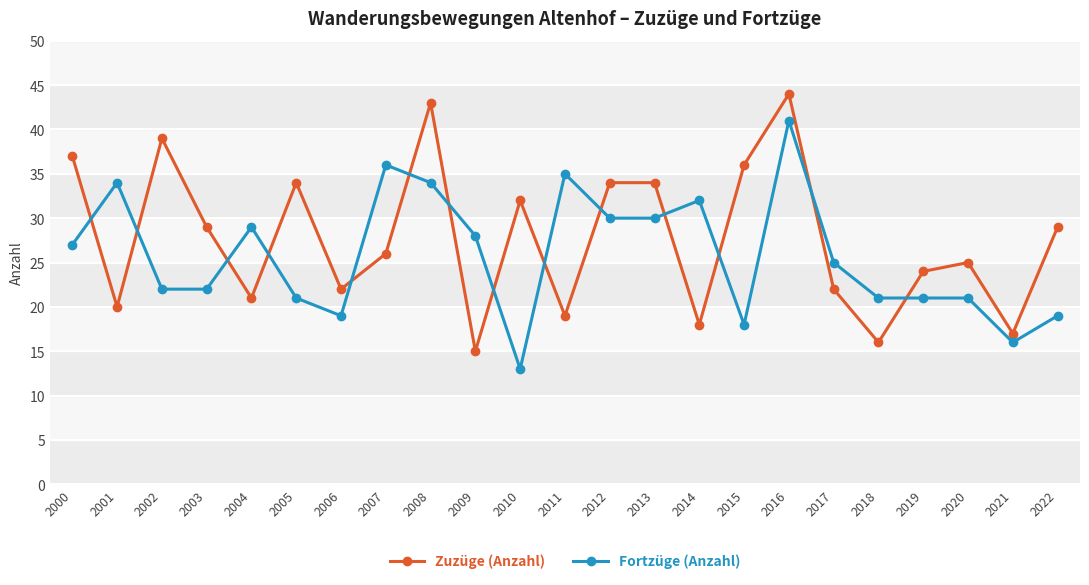

What are all the series names shown in the legend?

Zuzüge (Anzahl), Fortzüge (Anzahl)